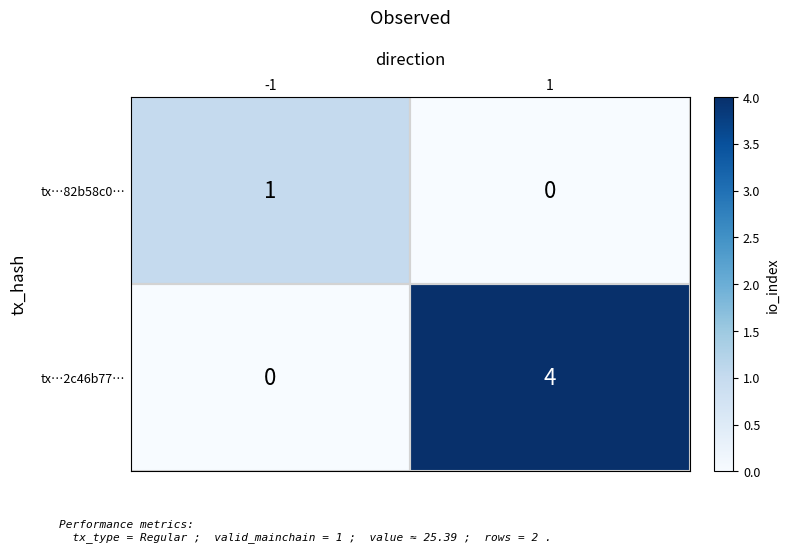

Which series changed the most between -1 and 1?

tx…2c46b77…